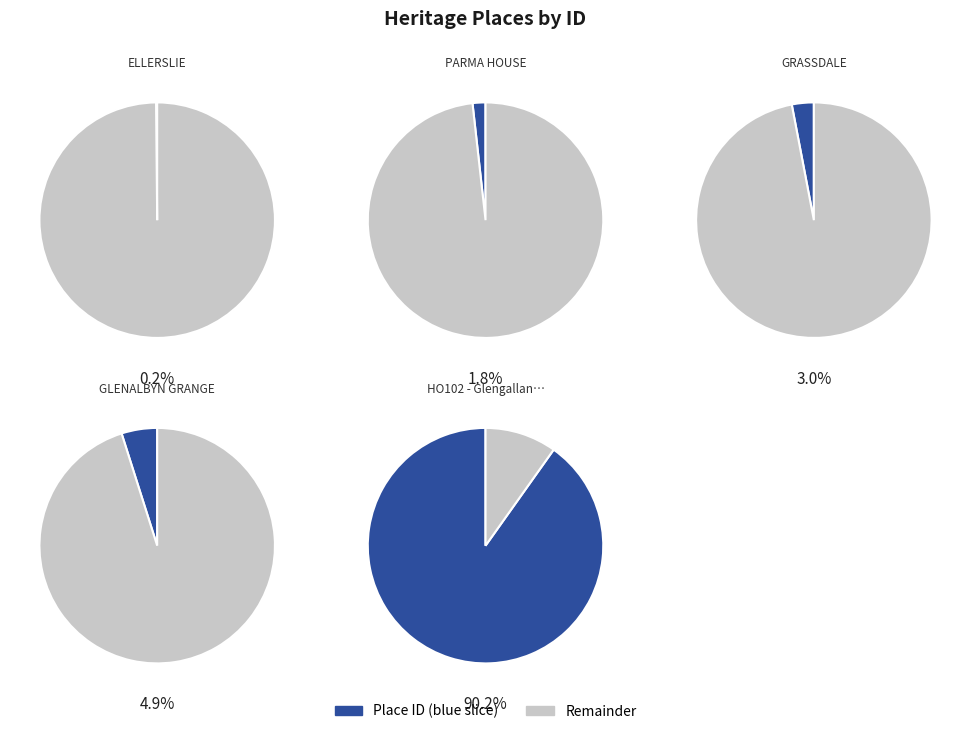

Is there any slice that represents more than half of the pie?

Yes